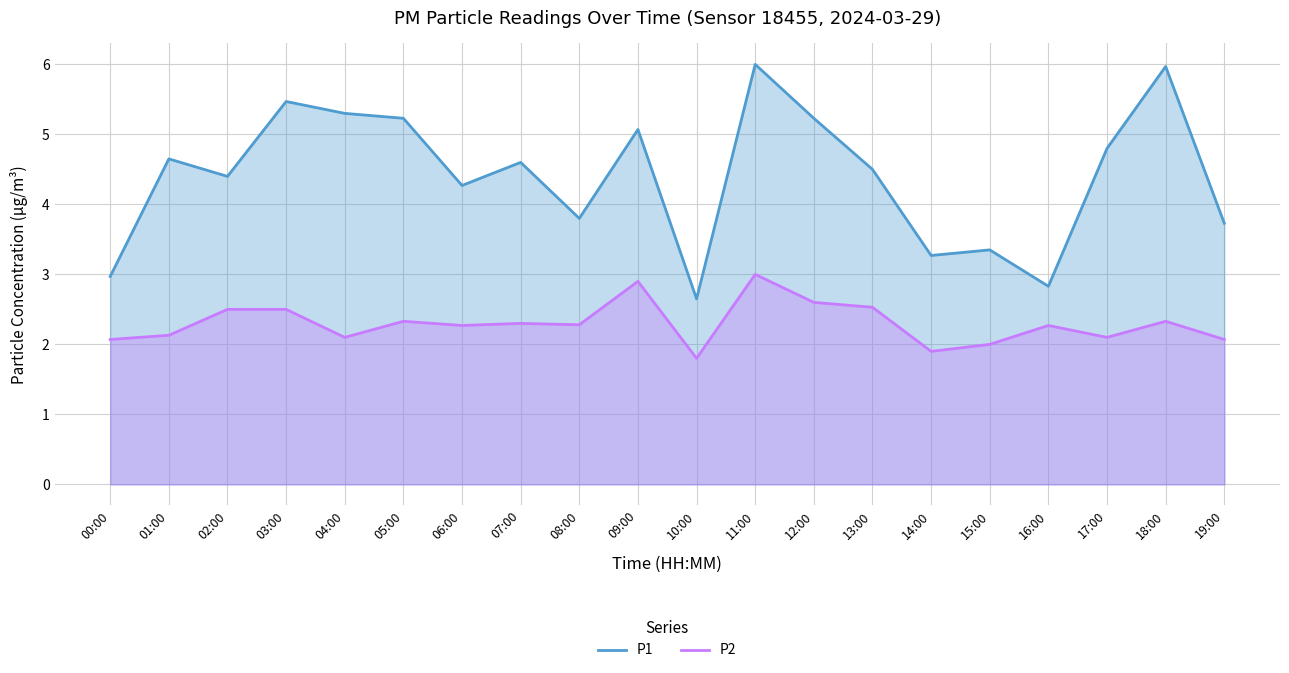

What is the sum of all P2 values?

46.0